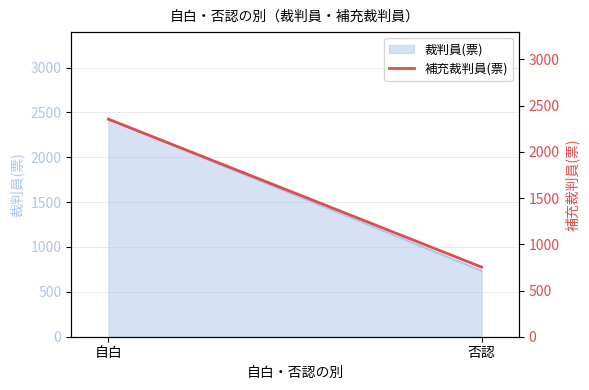

Which label corresponds to the largest value in the chart?

自白